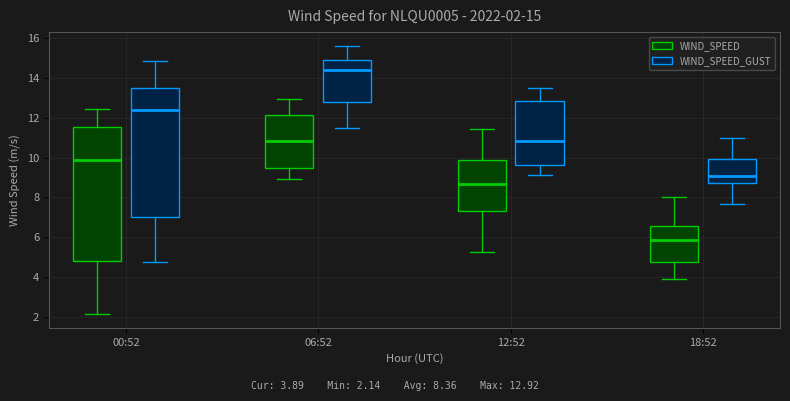

Which box has the lowest median line?

18:52 (WIND_SPEED)